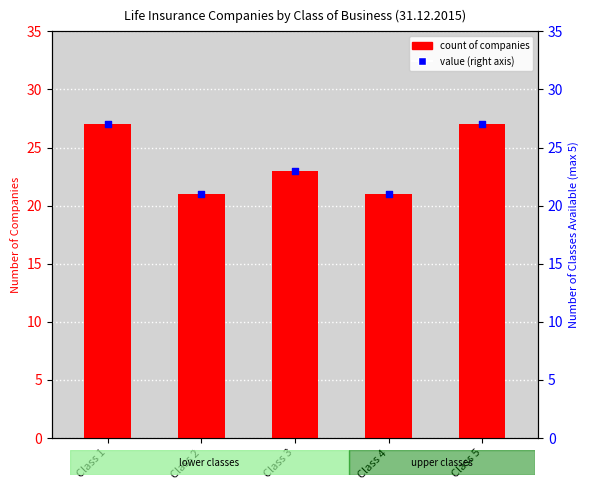

Which series reaches the minimum Y coordinate?

Razem / Total